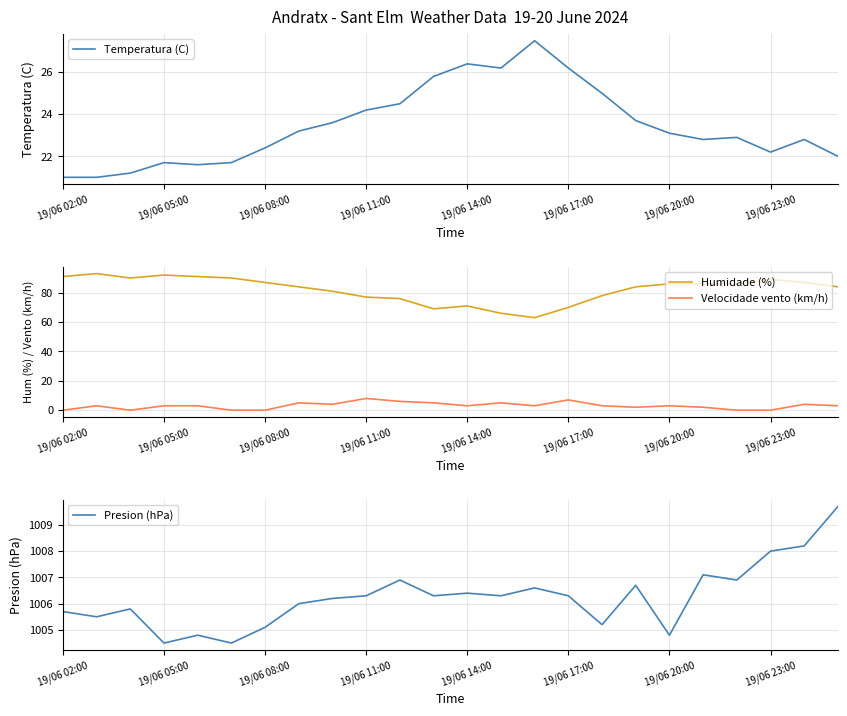

The value of Velocidade vento (km/h) at 19/06 02:00 is 5. True or false?

False